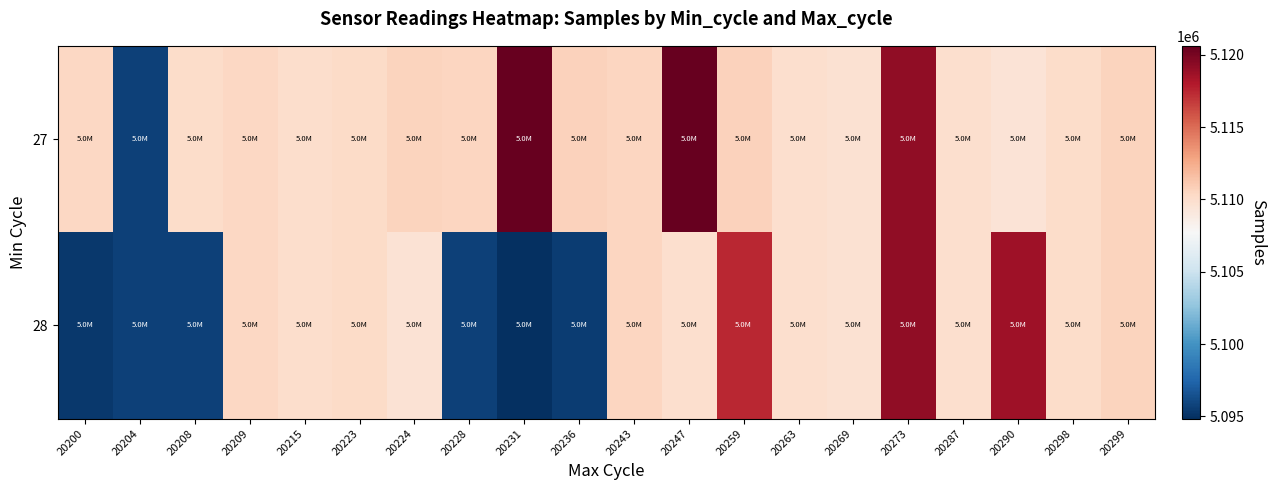

Which label corresponds to the largest value in the chart?

20231